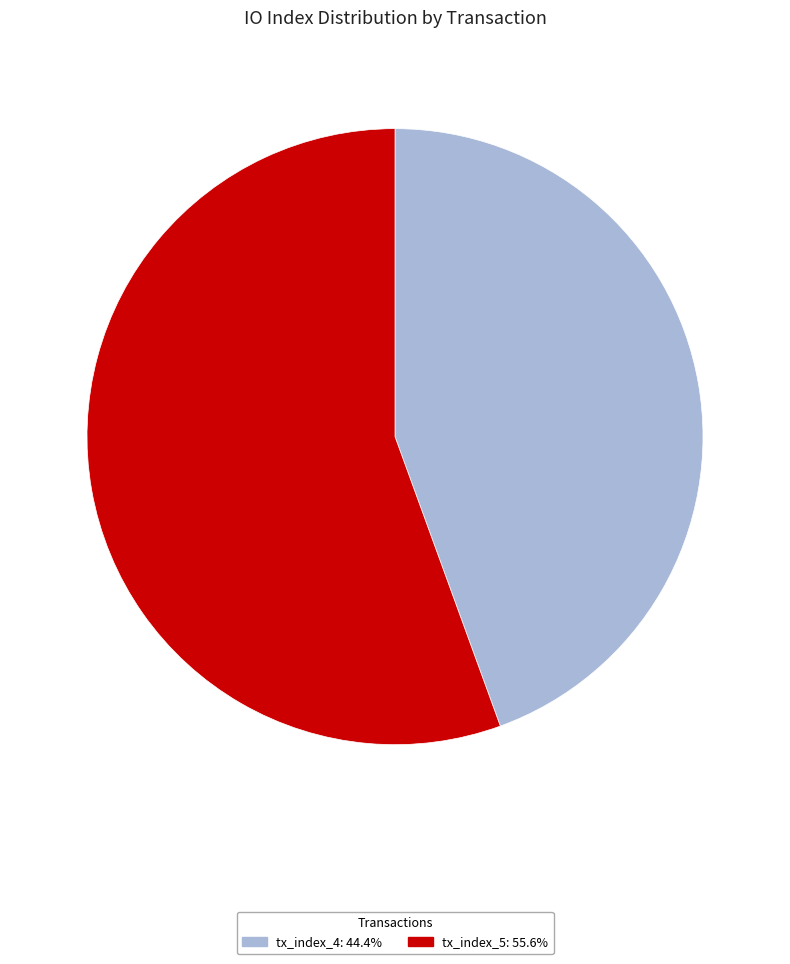

Count the number of slices in the pie.

2